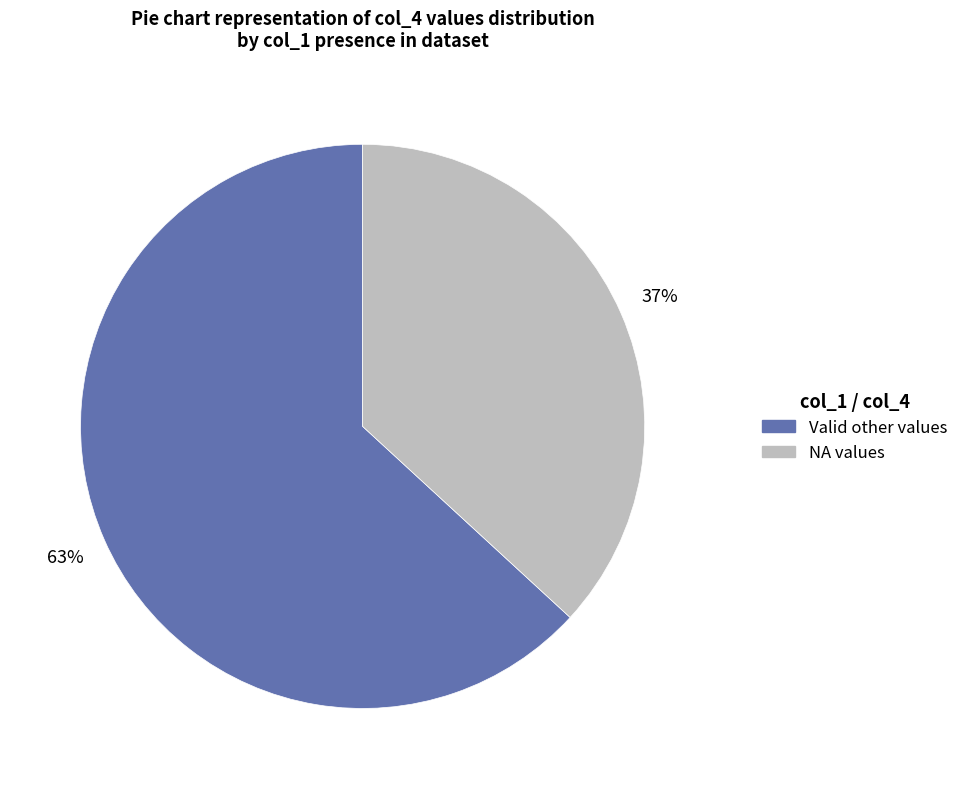

Which has a higher value, NA values or Valid other values?

Valid other values